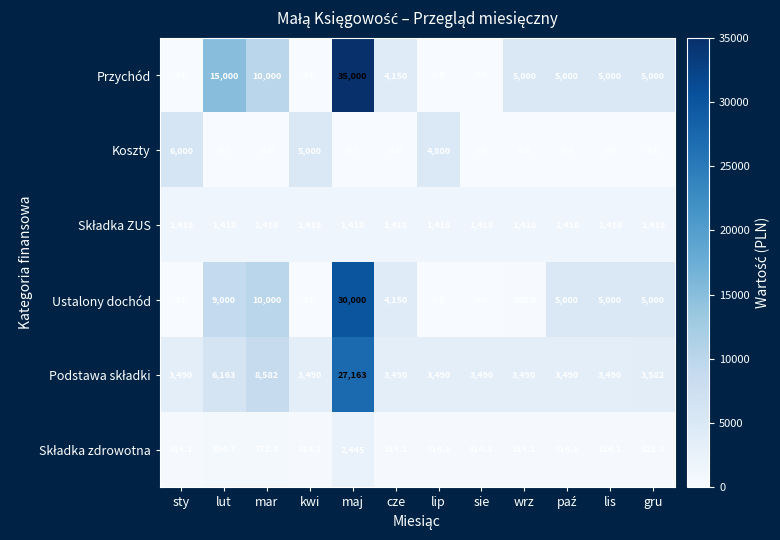

At which label is Koszty closest to 3000?

lip